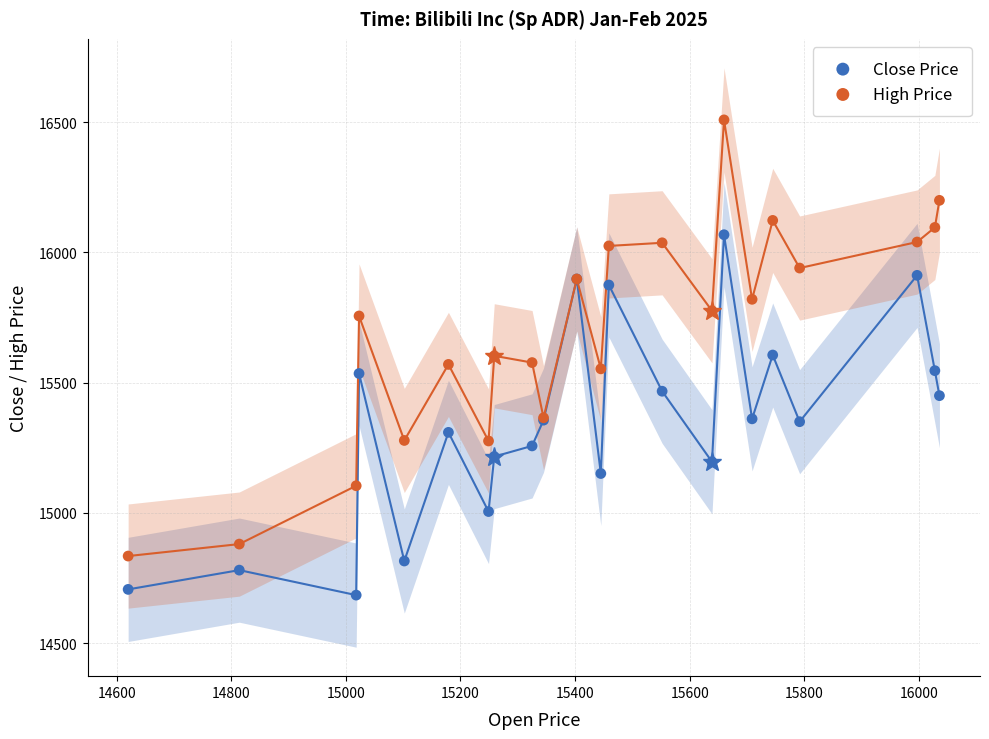

Which series has the widest spread of Y values?

High Price